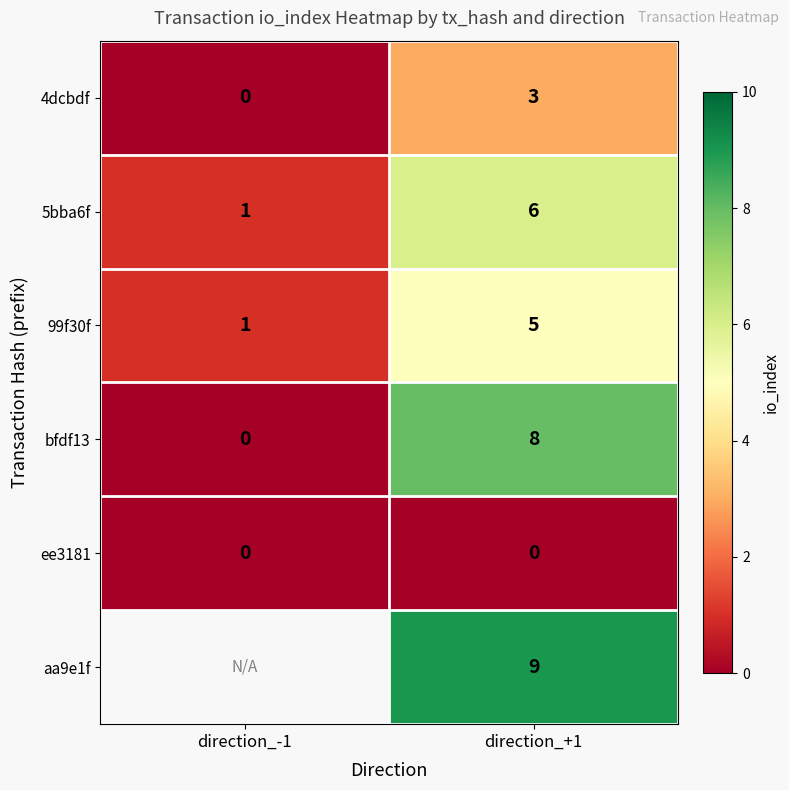

At which label is 99f30f closest to 3?

direction_-1